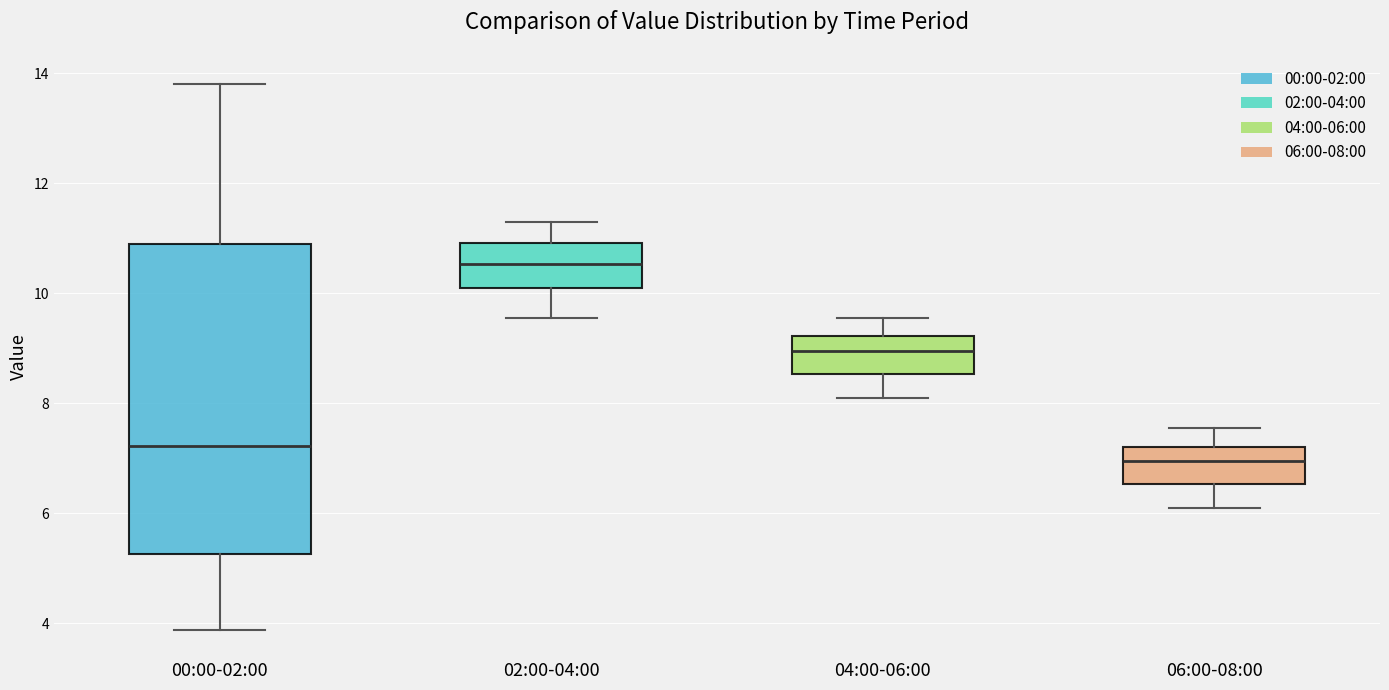

Comparing the boxes themselves (not the whiskers), which one is the tallest?

00:00-02:00